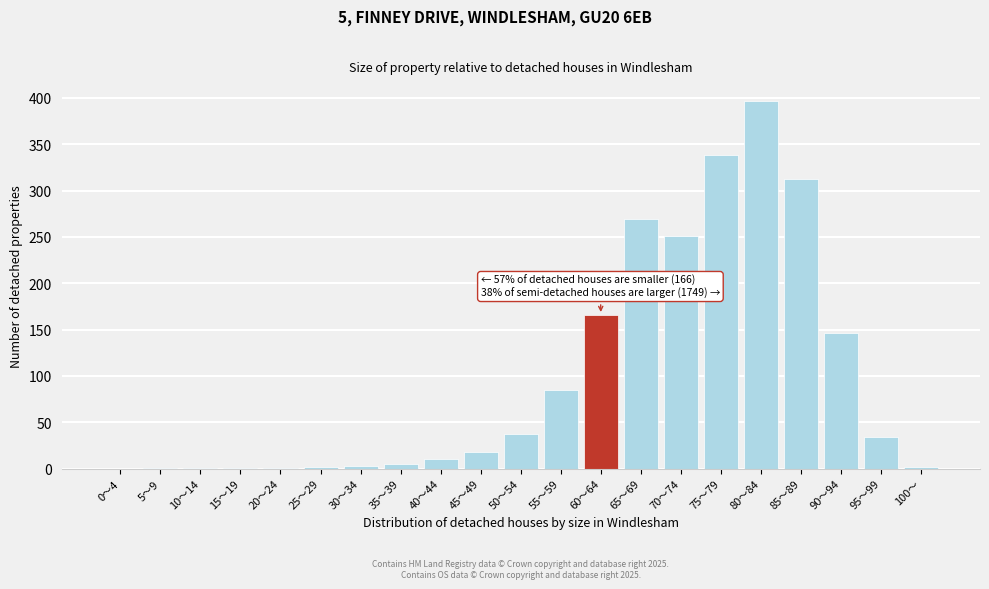

Where is the data nearest to the value 198?

60～64